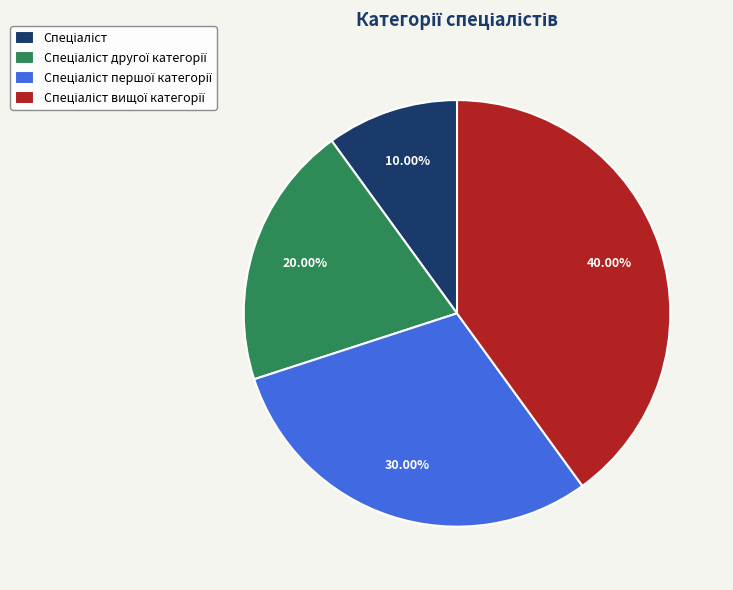

Does any single category account for the majority?

No